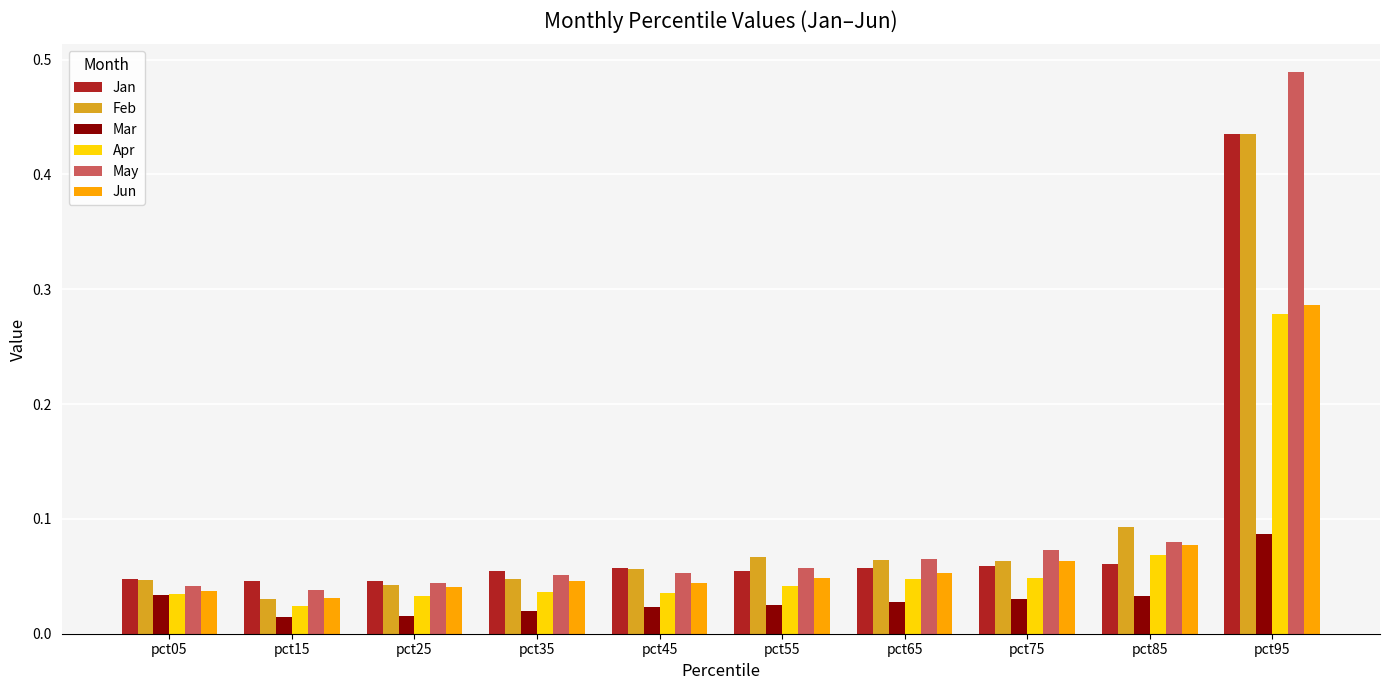

Which label corresponds to the largest value in the chart?

pct95